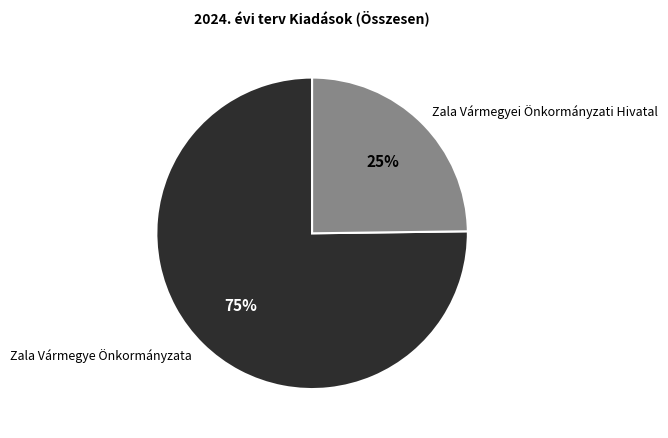

To the nearest percent, what percentage of the pie is Zala Vármegyei Önkormányzati Hivatal?

25%